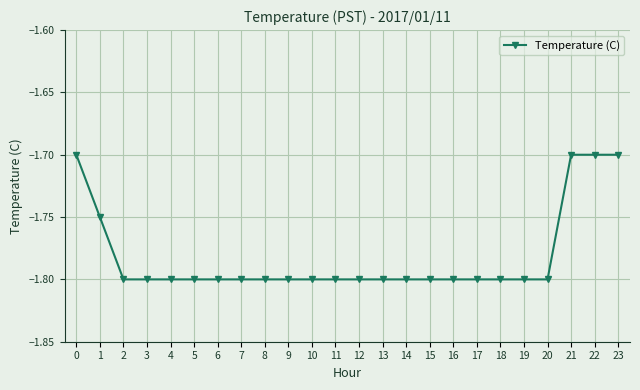

Is it true that the value at 1 is -0.4?

False